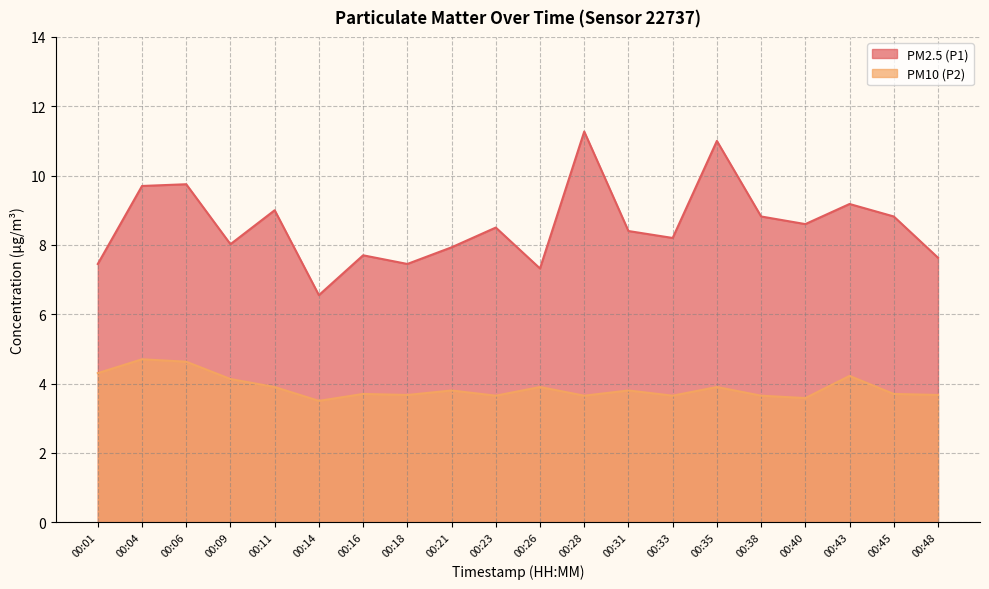

What are all the series names shown in the legend?

PM2.5 (P1), PM10 (P2)